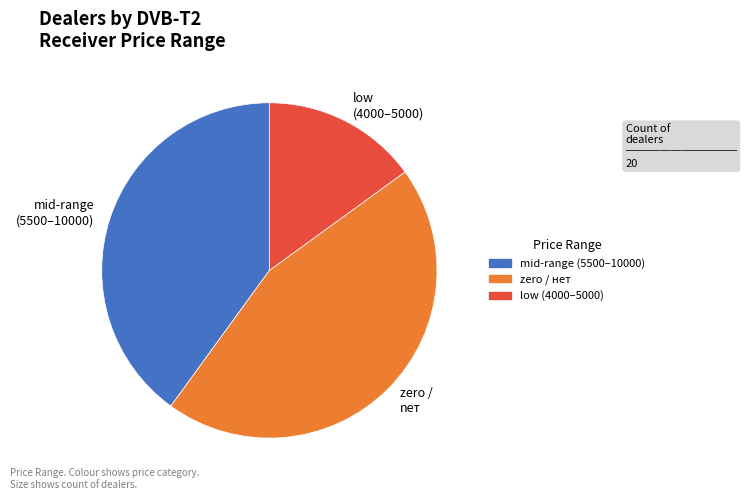

Count the number of slices in the pie.

3